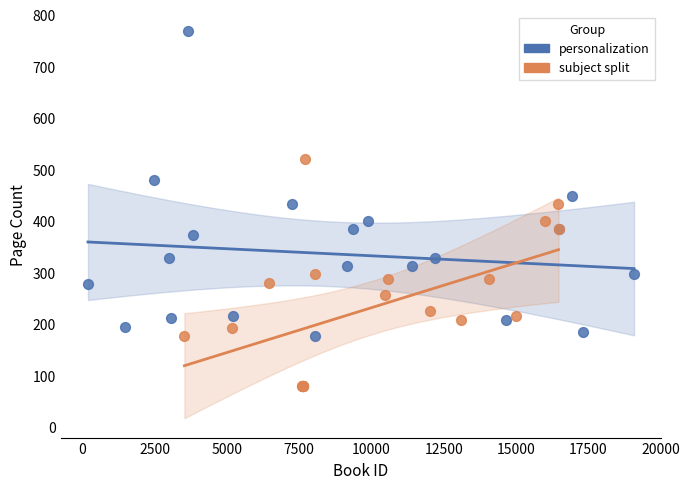

Which series has the largest Y range (max minus min)?

personalization